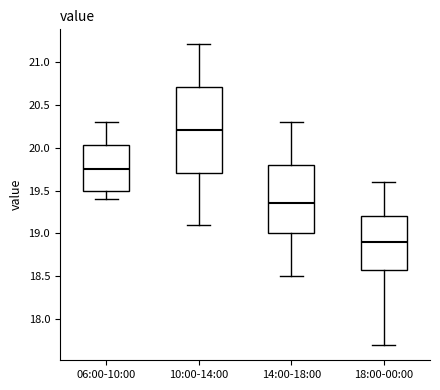

Which box is the tallest, from its lower edge to its upper edge?

10:00-14:00